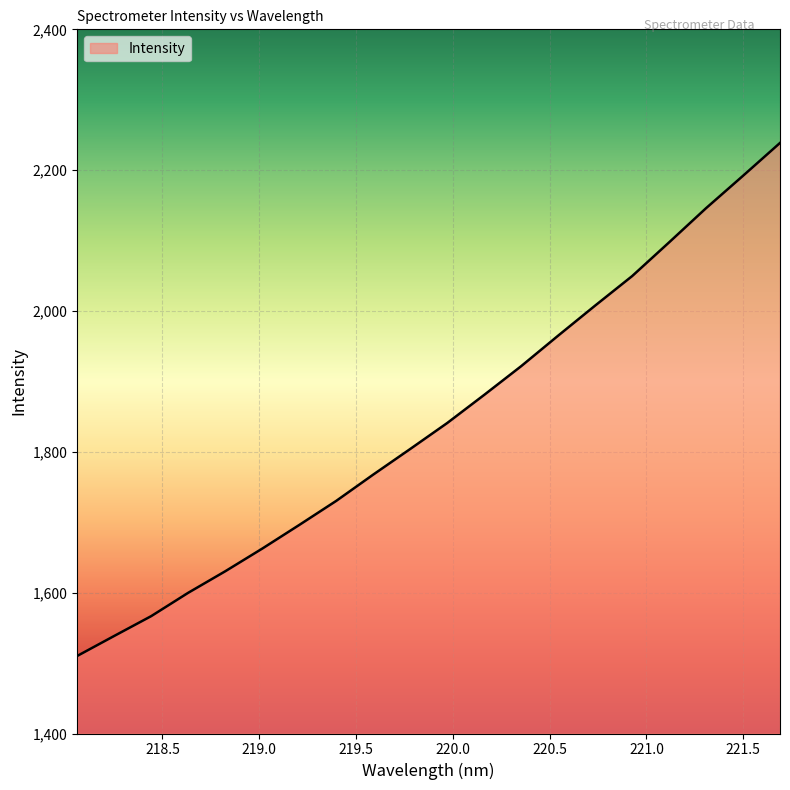

What is the maximum value shown in the chart?

2238.7